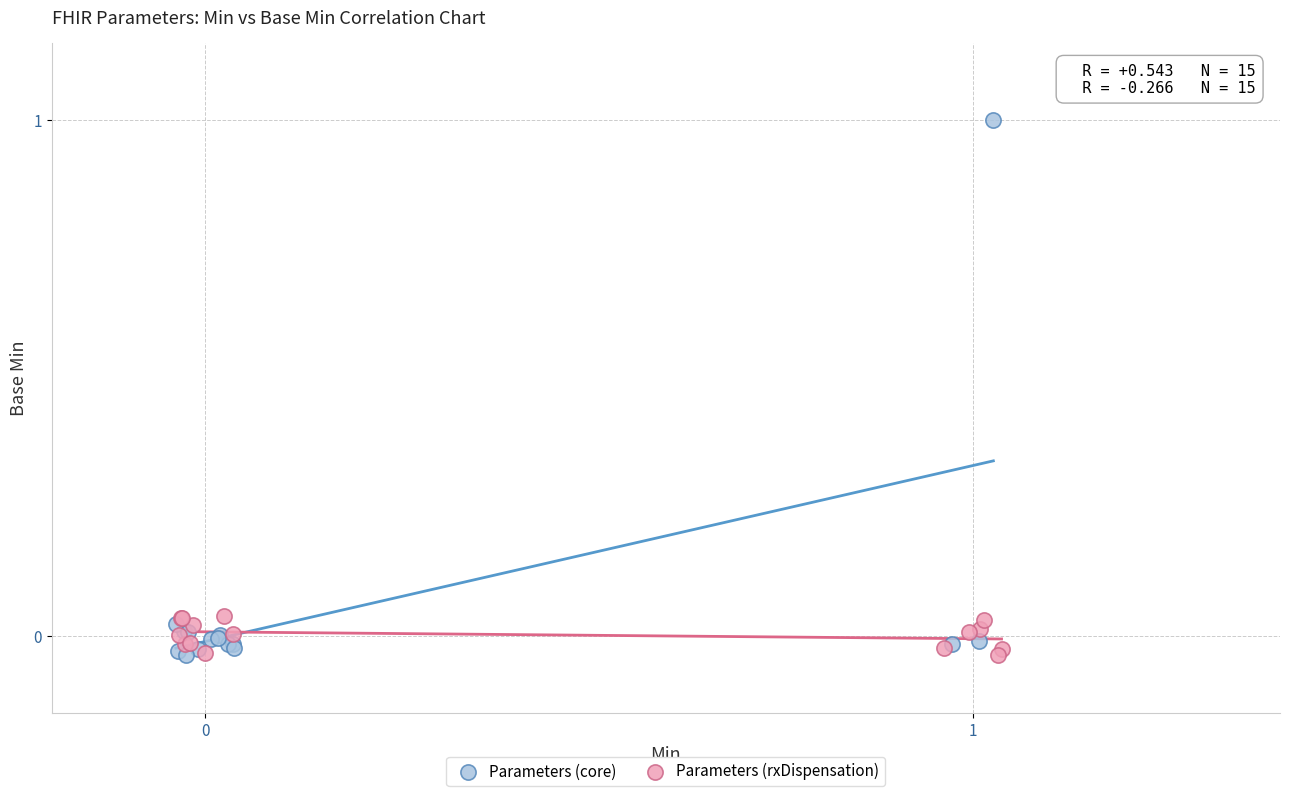

Which series reaches the maximum Y coordinate?

Parameters (core)